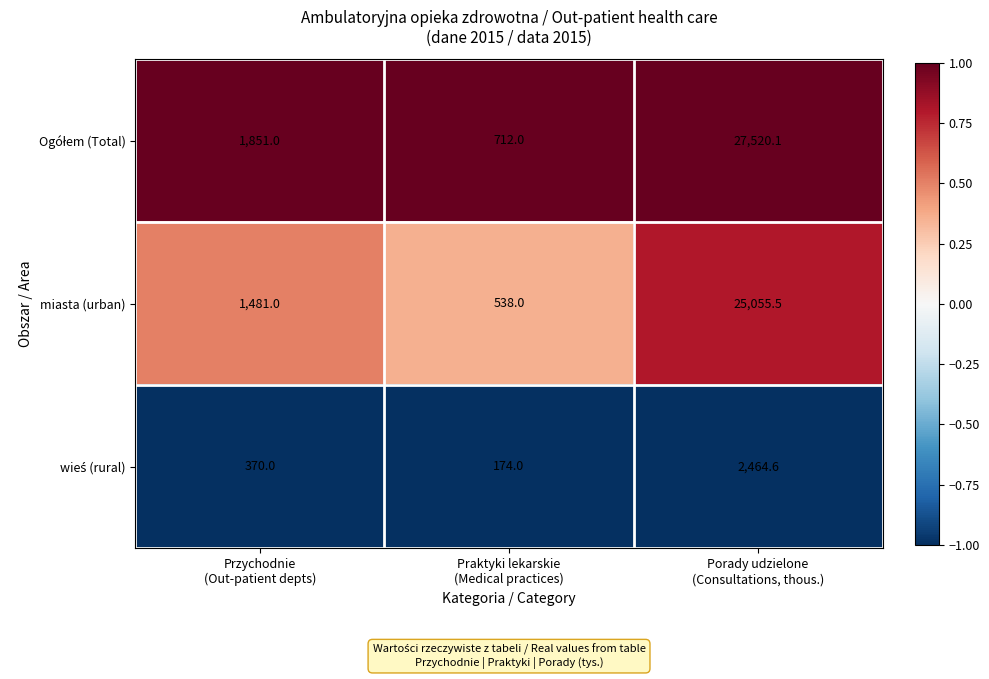

What is the difference between the maximum and second lowest values in the miasta (urban) series?

23574.5